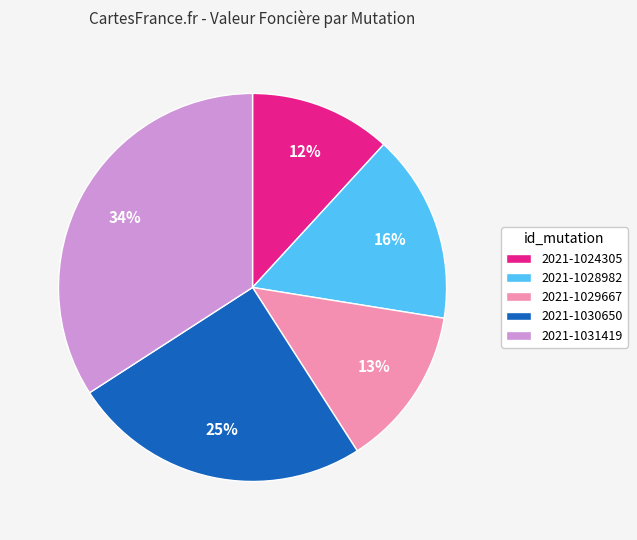

Which slice is the smallest?

2021-1024305